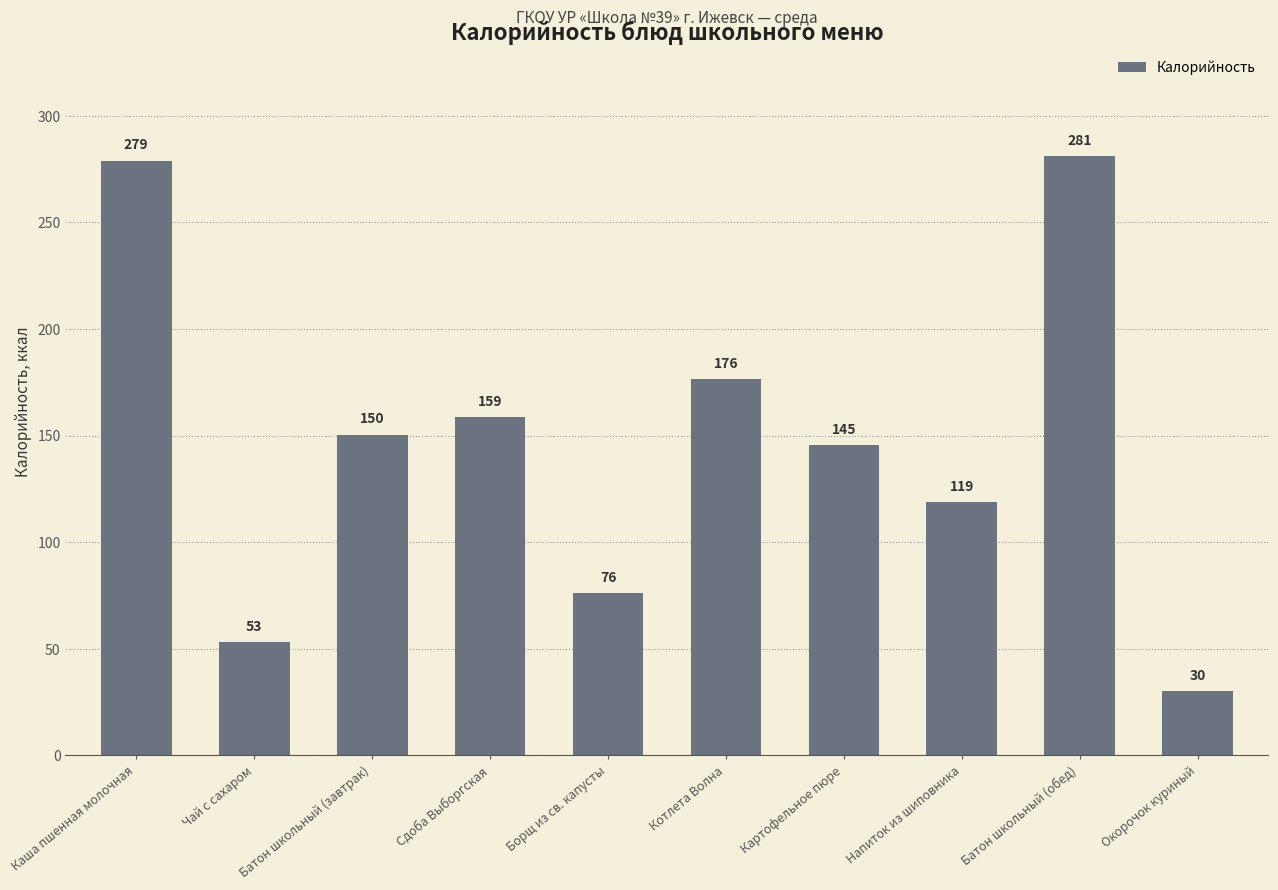

What is the label of the 9th bar from the left?

Батон школьный (обед)